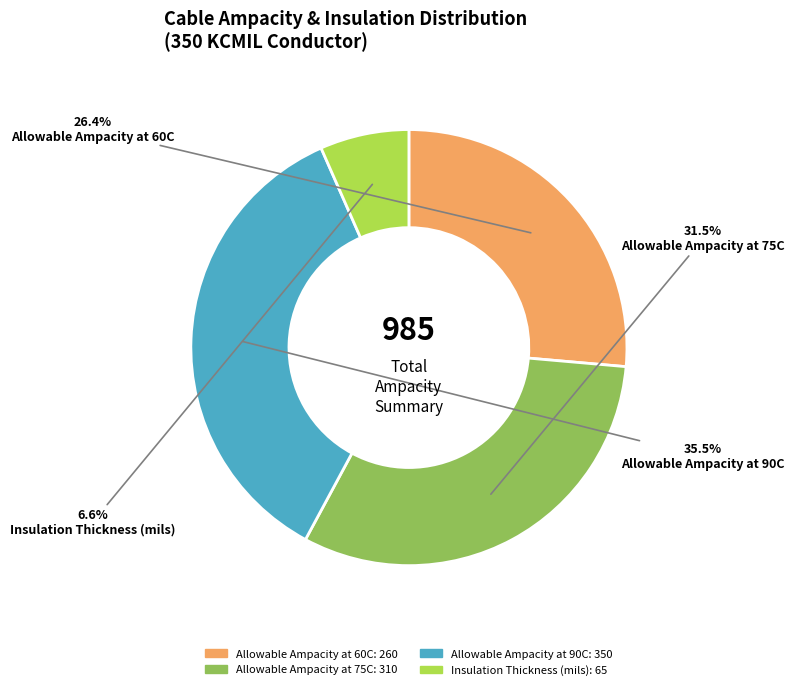

Which slice is the smallest?

Insulation Thickness (mils)